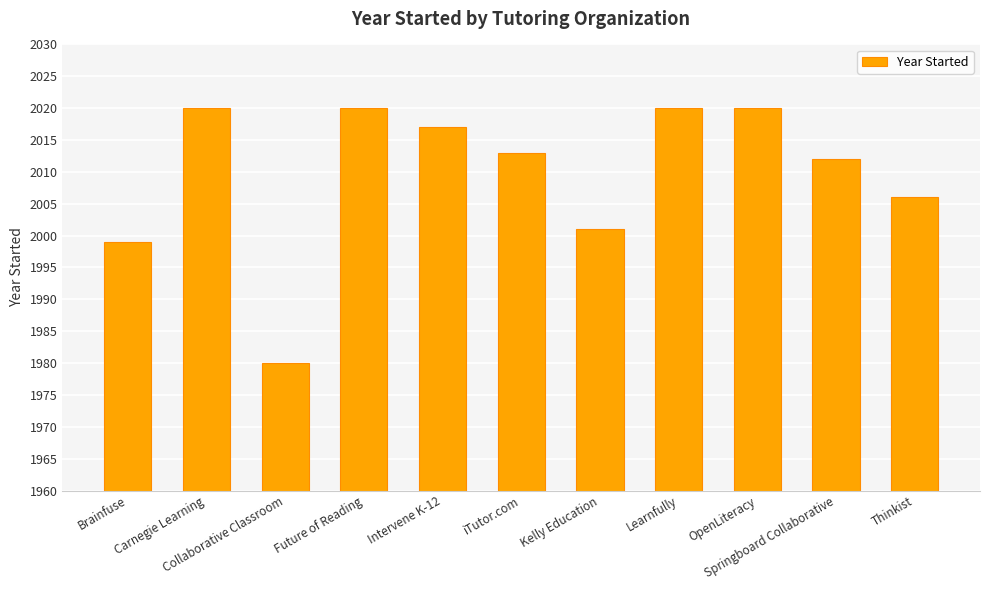

What is the minimum value shown in the chart?

1980